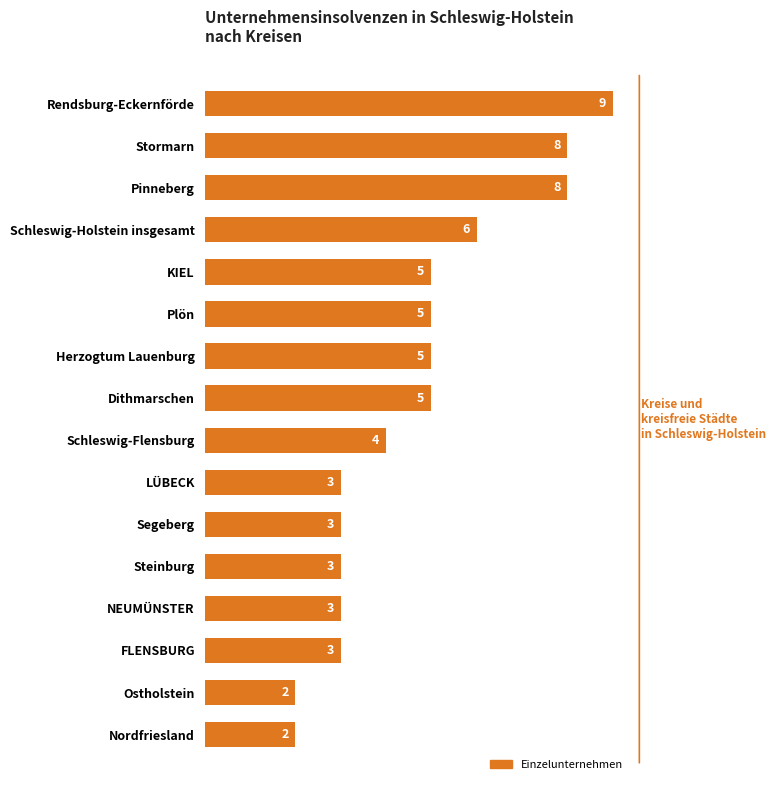

What is the minimum value shown in the chart?

2